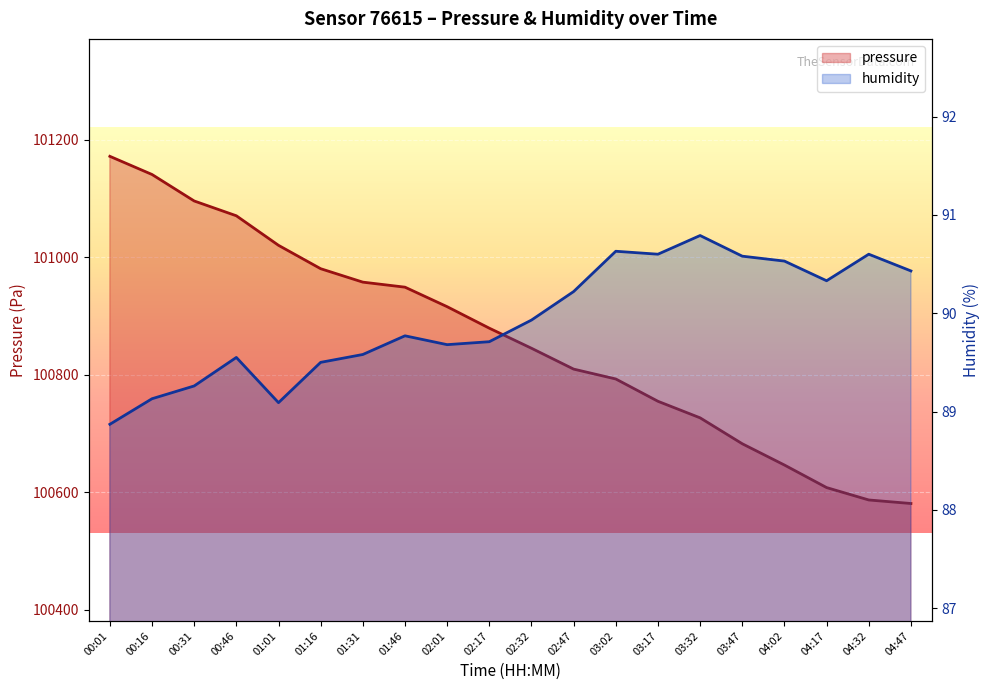

Between 01:01 and 02:01, which is larger?

01:01